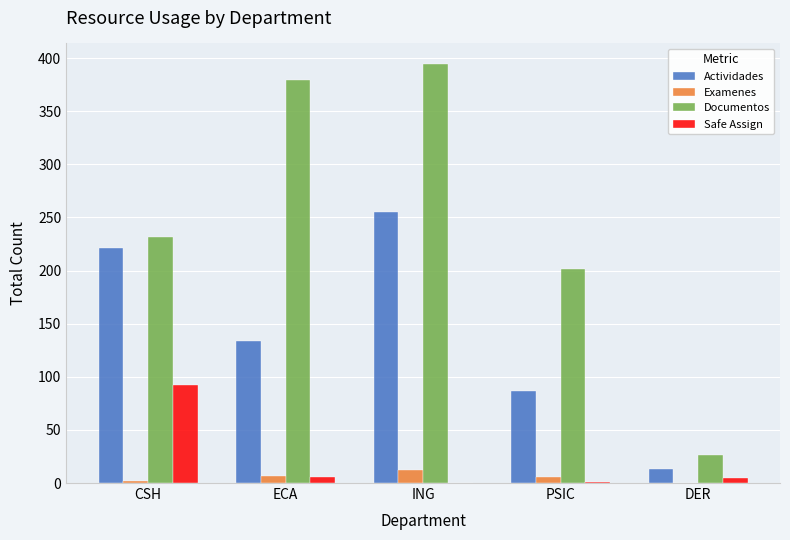

True or false: Documentos has a value of 43 at DER.

False